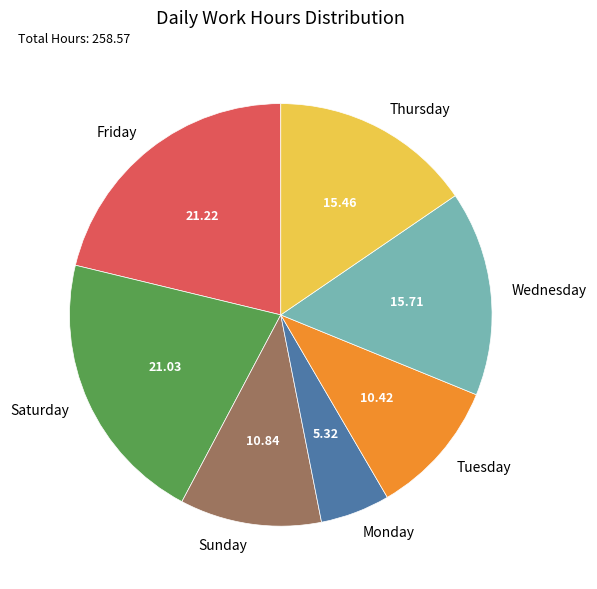

Which has a higher value, Monday or Thursday?

Thursday